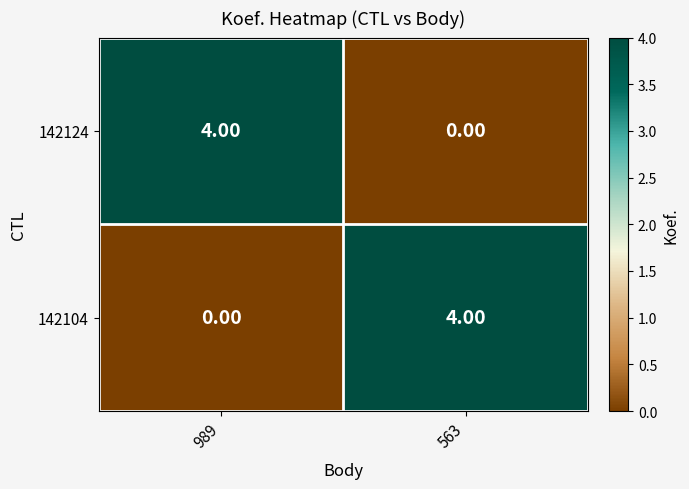

What is the difference between the highest and lowest values at 989?

4